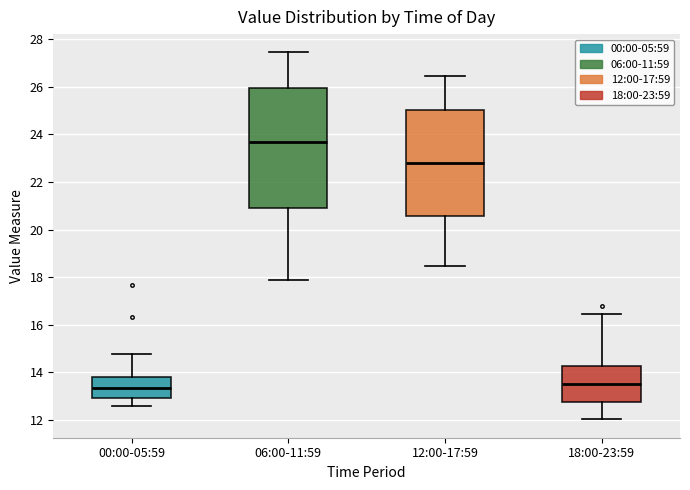

Which box is the tallest, from its lower edge to its upper edge?

06:00-11:59